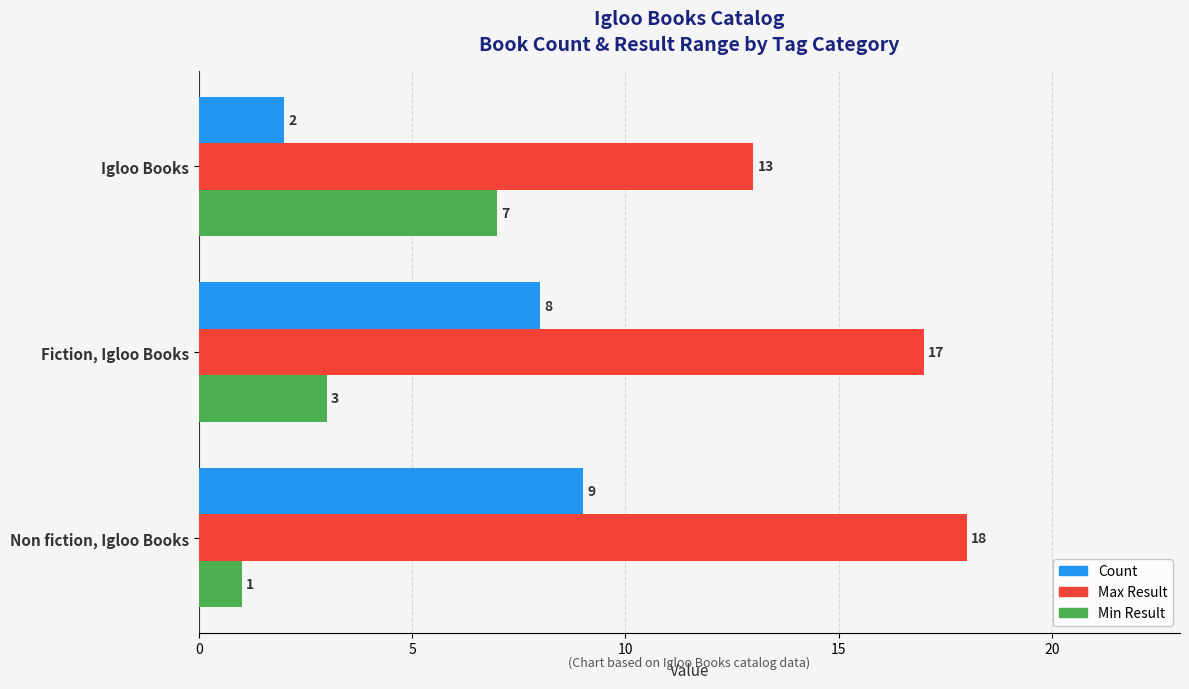

True or false: Max Result has a value of 18 at Non fiction, Igloo Books.

True